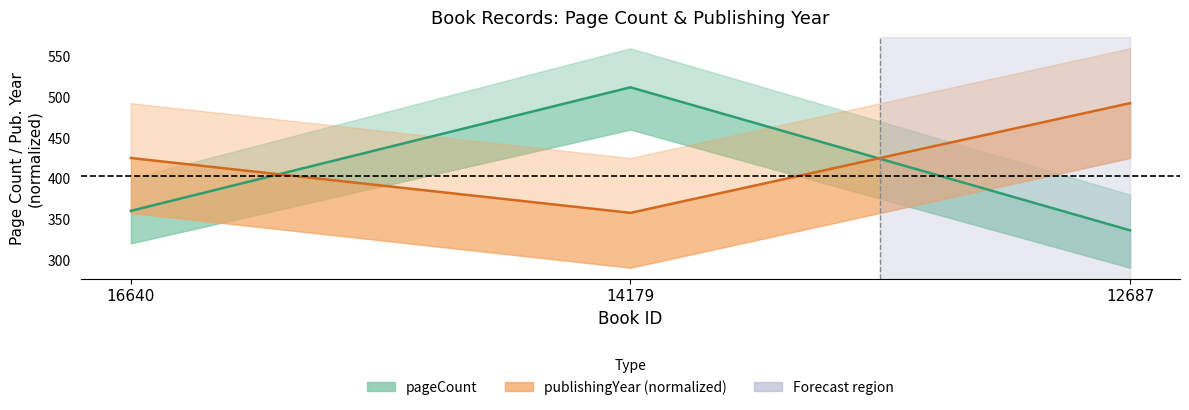

At 16640, list the series in order from smallest to largest.

pageCount, publishingYear